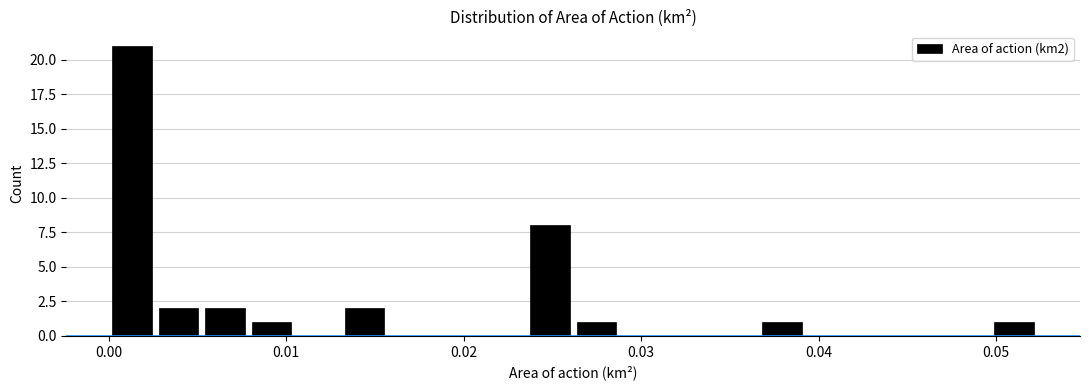

Around what value on the x-axis is the tallest bar? Give the approximate position of its centre, as read against the axis.

0.001